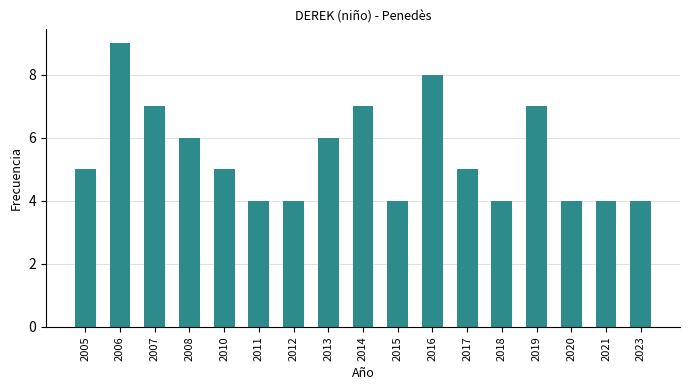

Reading left to right, transcribe all the data shown in this chart.

2005=5	2006=9	2007=7	2008=6	2010=5	2011=4	2012=4	2013=6	2014=7	2015=4	2016=8	2017=5	2018=4	2019=7	2020=4	2021=4	2023=4